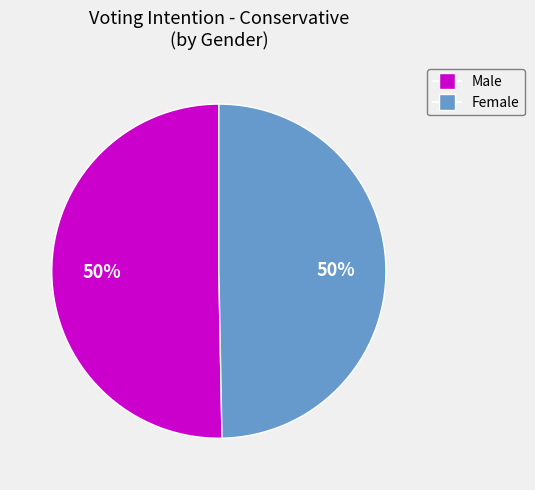

To the nearest percent, what is the average slice percentage?

50%